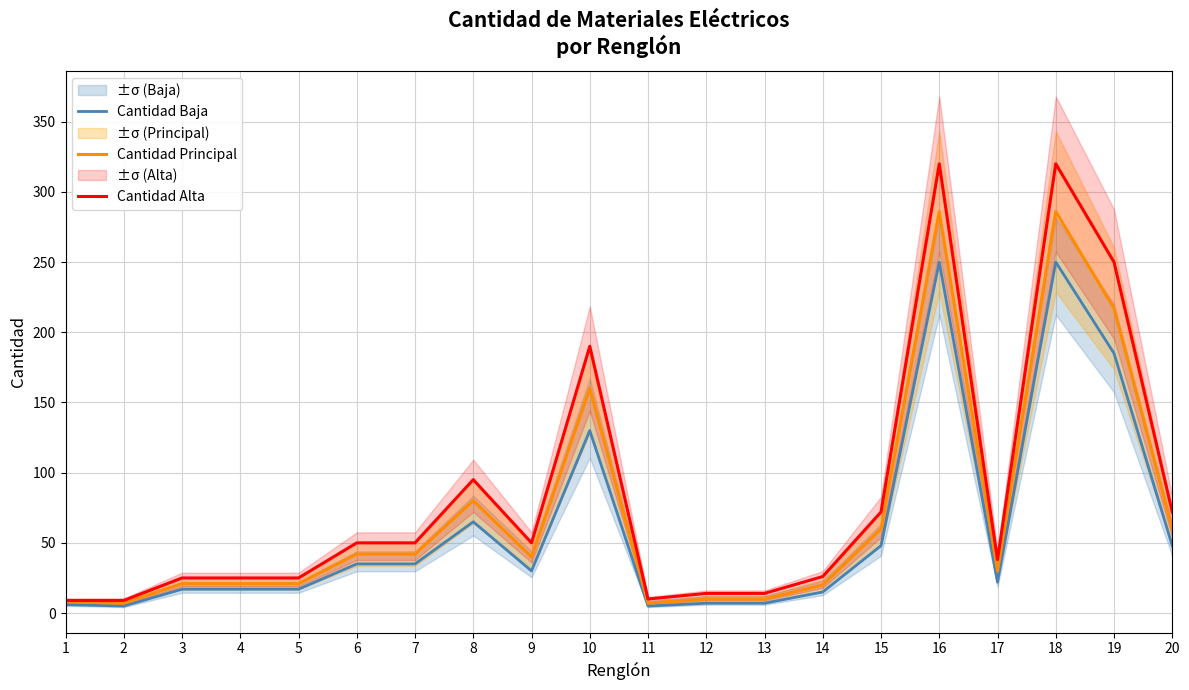

What is the difference between the maximum and second lowest values in the Cantidad Alta series?

311